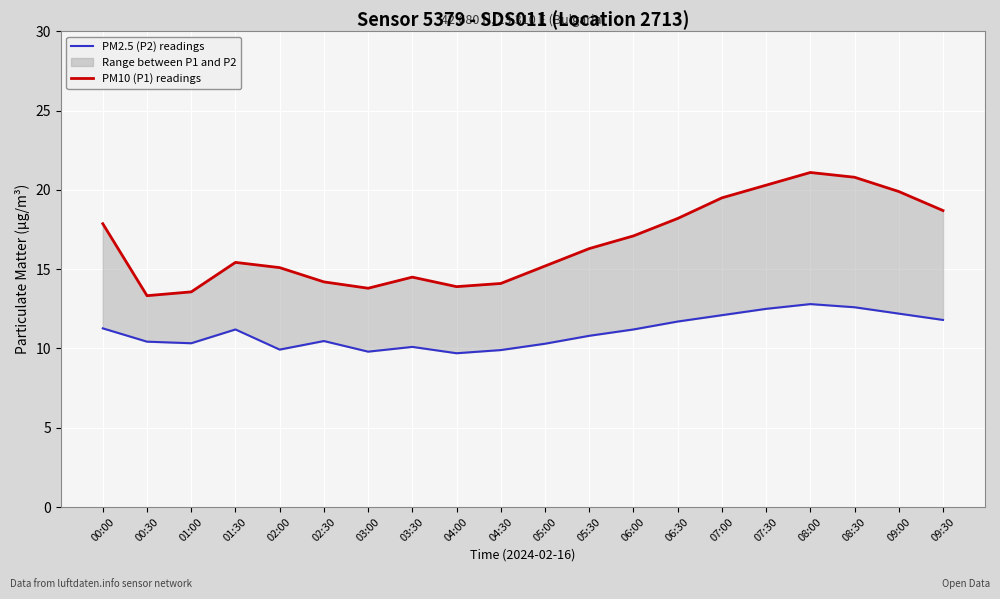

Reading left to right, extract all data points from this chart.

PM2.5 (P2) readings: 11.3	10.4	10.3	11.2	9.9	10.5	9.8	10.1	9.7	9.9	10.3	10.8	11.2	11.7	12.1	12.5	12.8	12.6	12.2	11.8
PM10 (P1) readings: 17.9	13.3	13.6	15.4	15.1	14.2	13.8	14.5	13.9	14.1	15.2	16.3	17.1	18.2	19.5	20.3	21.1	20.8	19.9	18.7